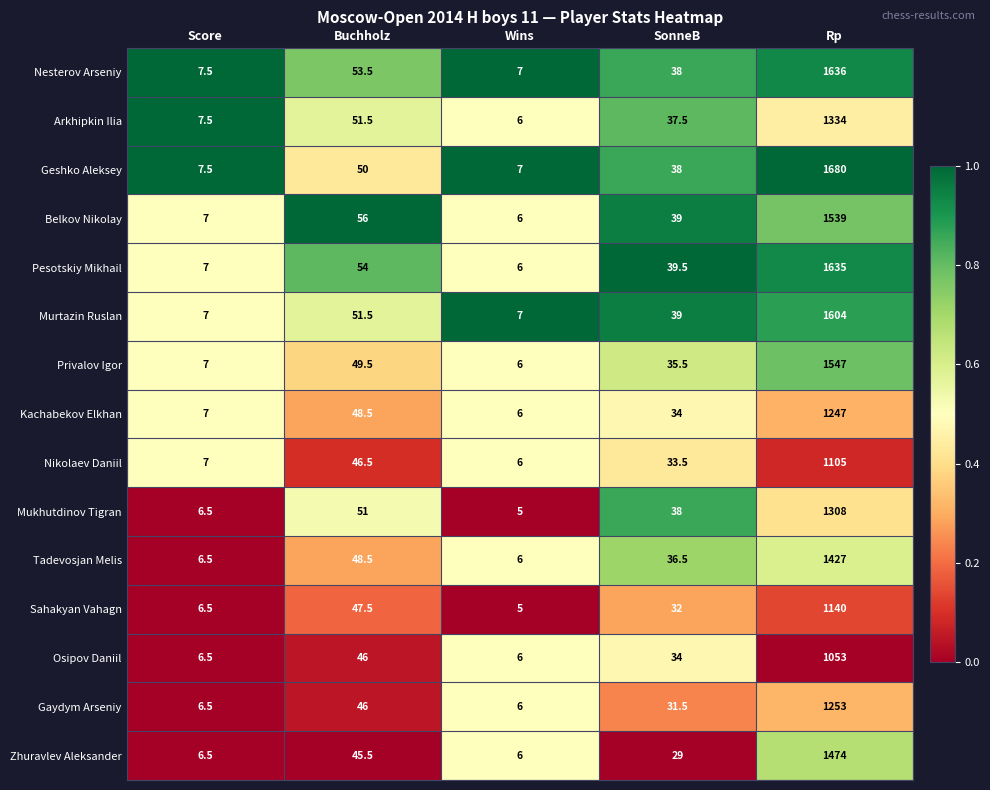

What is the difference between the highest and lowest values at Score?

1.0